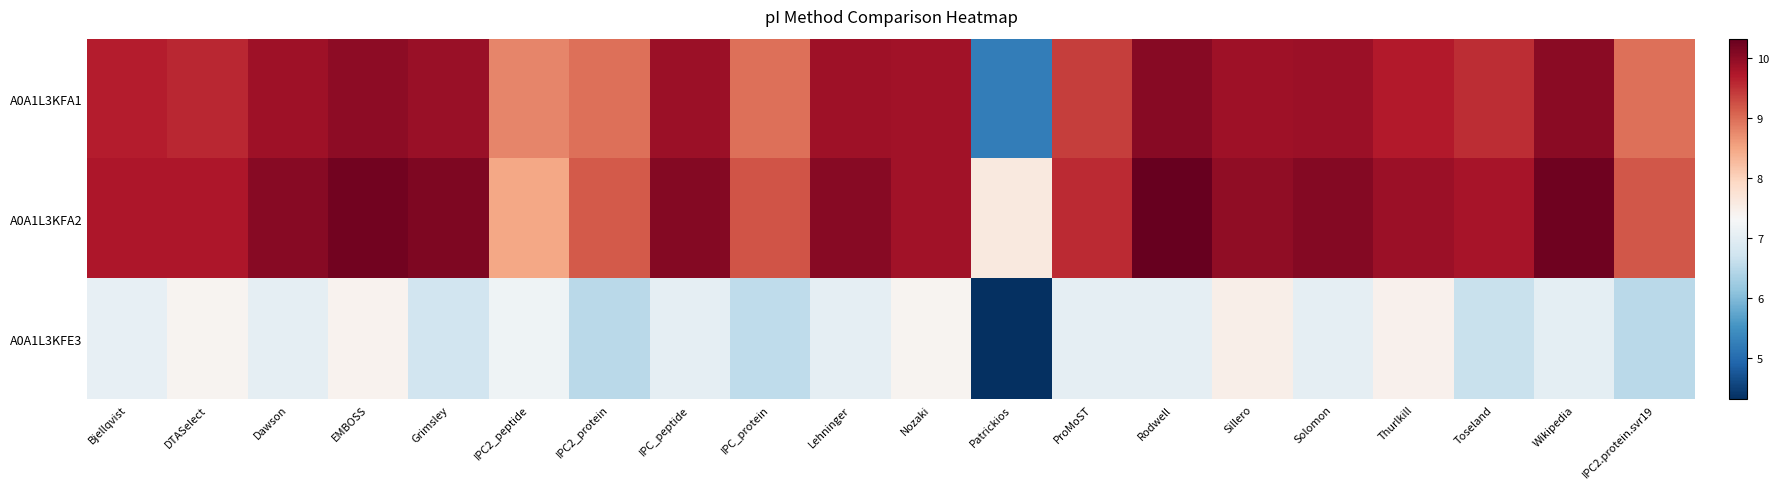

Which series has the widest spread of values?

A0A1L3KFA1